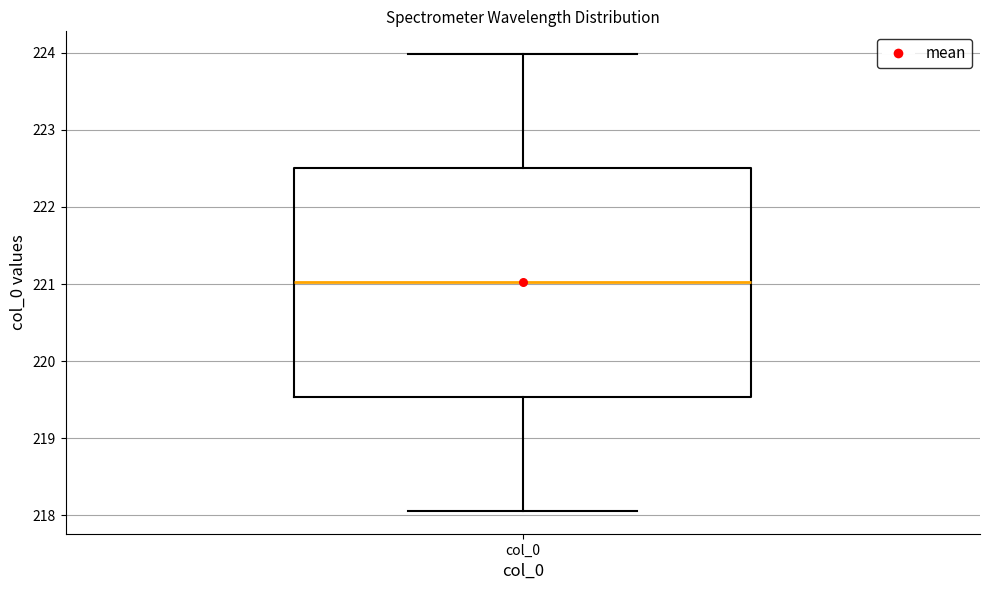

Transcribe this box plot: give where the median line is, the range the box spans, and where the two whiskers end, as read against the y-axis. The values are not printed on the chart, so give them approximately, as read against the axis.

median 221.0, box 219.5 to 222.5, whiskers 218.1 to 224.0